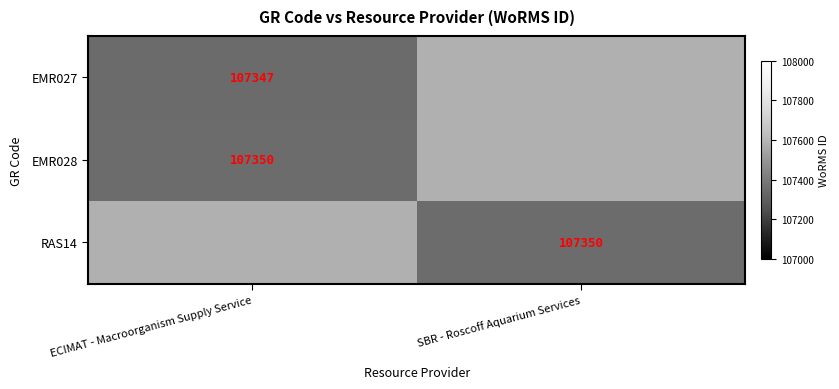

True or false: RAS14 has a value of 107350 at SBR - Roscoff Aquarium Services.

True